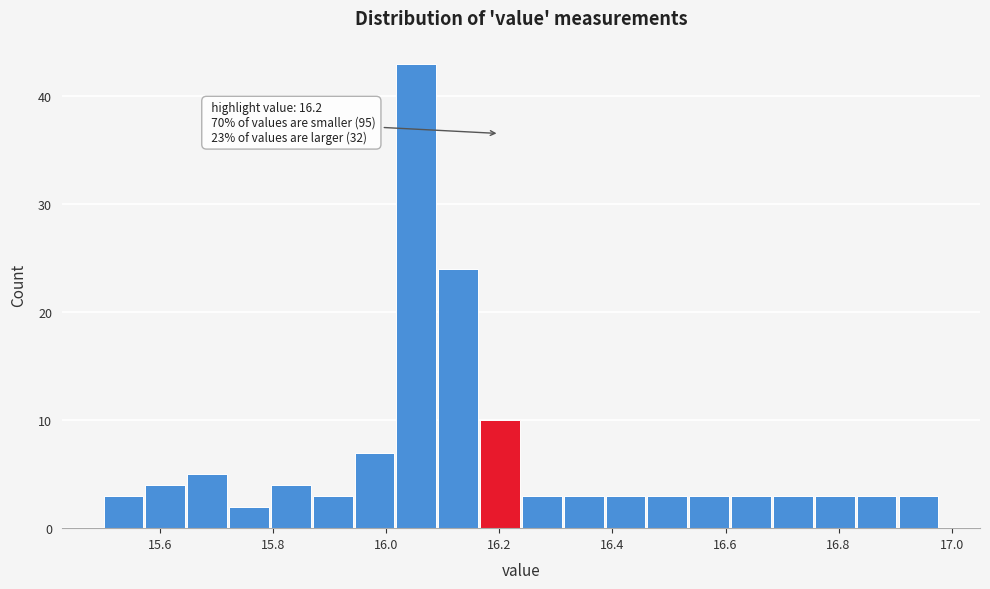

Read against the x-axis, roughly where is the centre of the tallest bar?

16.06